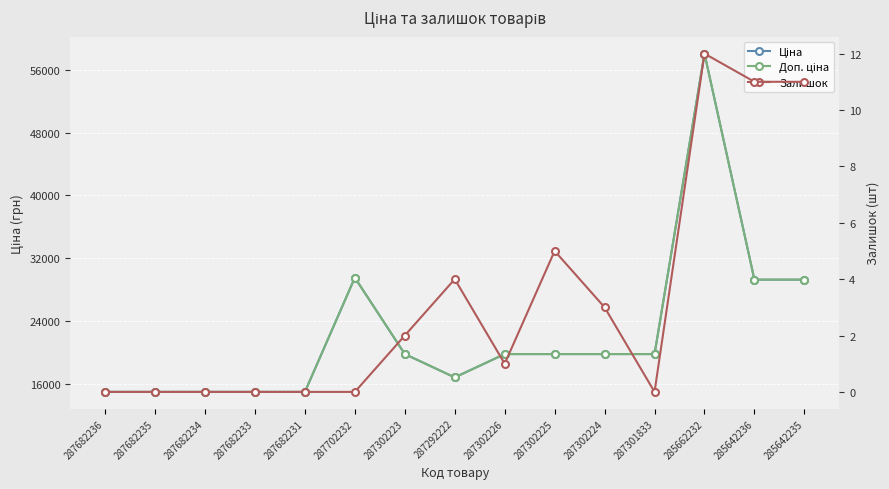

Between 287682234 and 285642235, which series saw the biggest shift?

Ціна